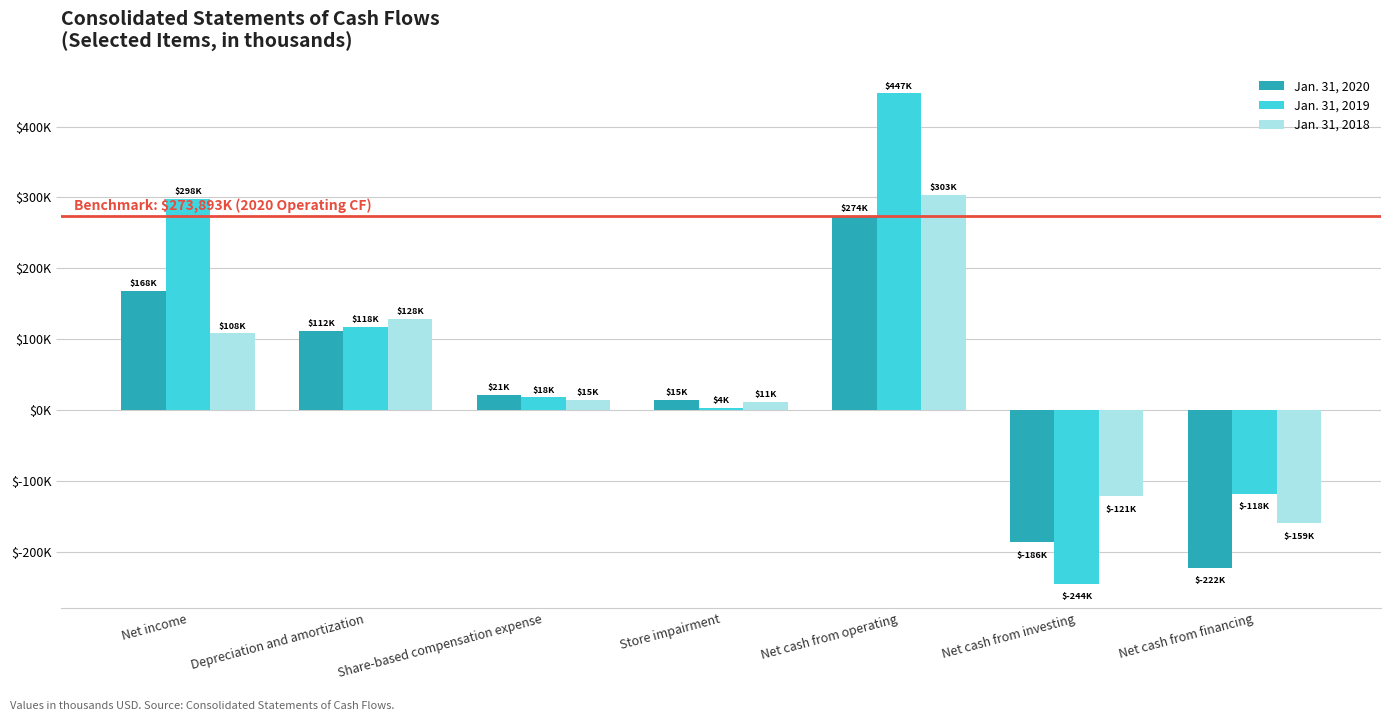

Reading left to right, what are all the values shown in this chart?

Jan. 31, 2020: Net income=168096	Depreciation and amortization=112256	Share-based compensation expense=21109	Store impairment=14611	Net cash from operating=273893	Net cash from investing=-186145	Net cash from financing=-222047
Jan. 31, 2019: Net income=298003	Depreciation and amortization=117986	Share-based compensation expense=18104	Store impairment=3544	Net cash from operating=446624	Net cash from investing=-244498	Net cash from financing=-118024
Jan. 31, 2018: Net income=108263	Depreciation and amortization=128408	Share-based compensation expense=14517	Store impairment=11410	Net cash from operating=303059	Net cash from investing=-121380	Net cash from financing=-159226